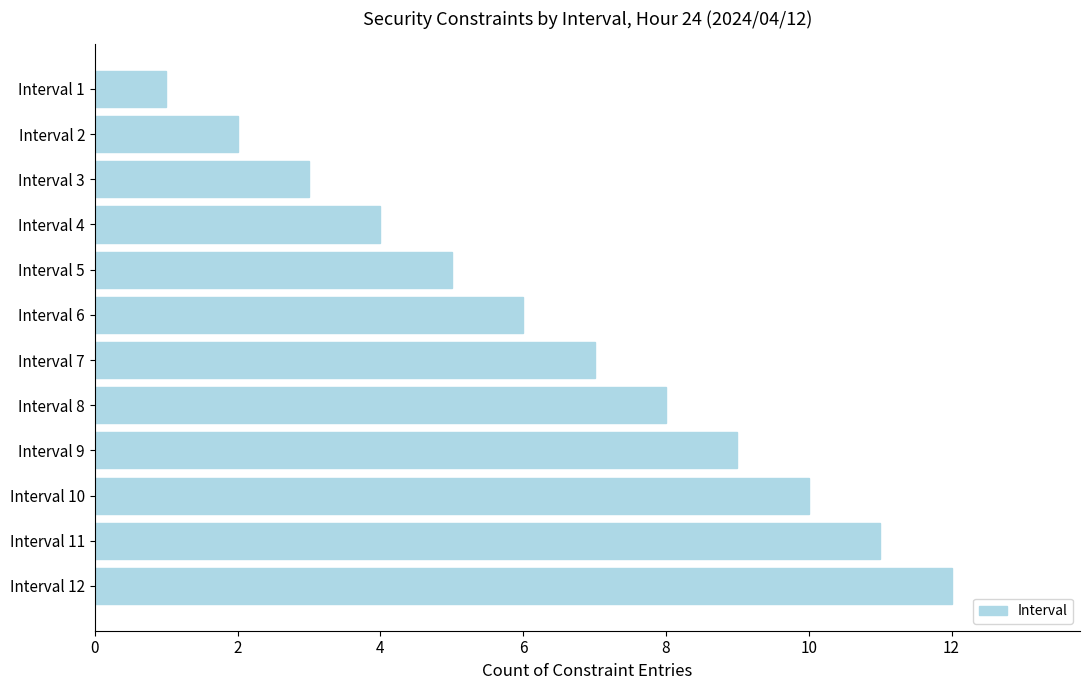

Rank the categories by value from lowest to highest.

Interval 1, Interval 2, Interval 3, Interval 4, Interval 5, Interval 6, Interval 7, Interval 8, Interval 9, Interval 10, Interval 11, Interval 12